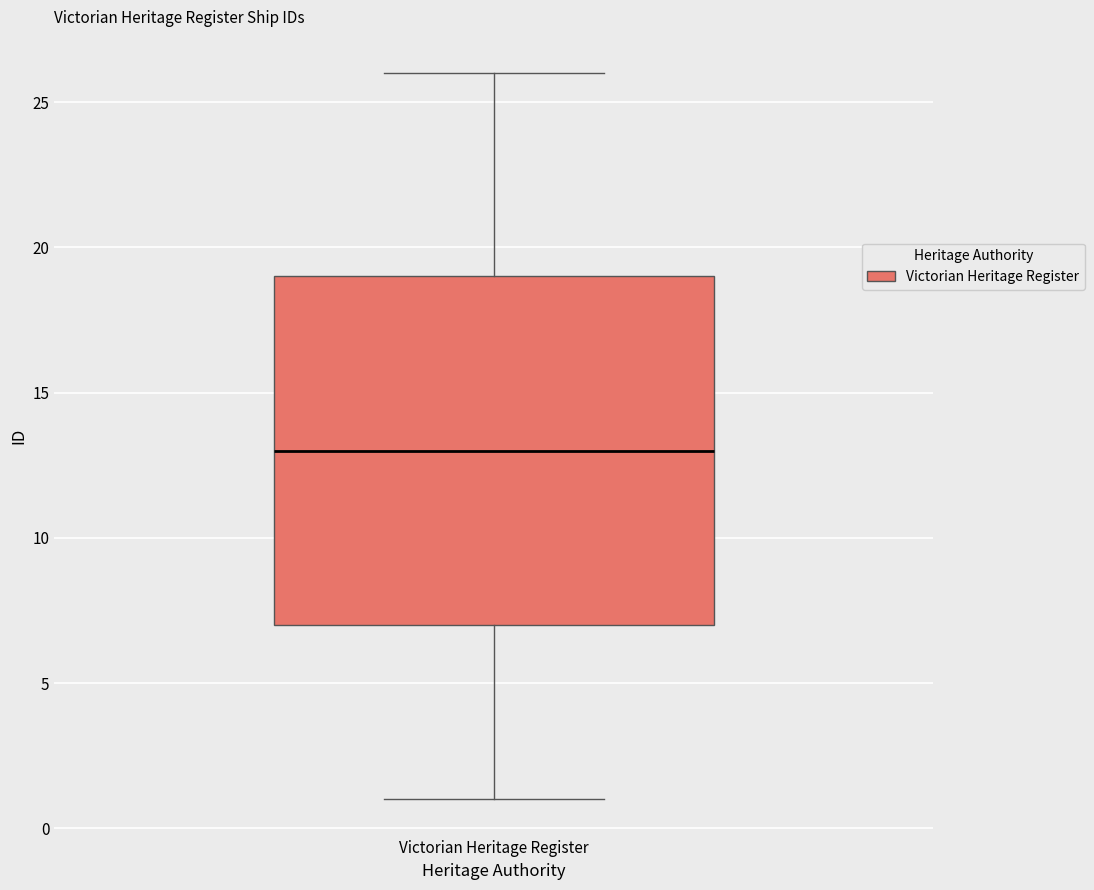

Read this box plot against the y-axis: the position of the median line, the range covered by the box, and the ends of both whiskers. The values are not printed on the chart, so give them approximately, as read against the axis.

median 13, box 7 to 19, whiskers 1 to 26